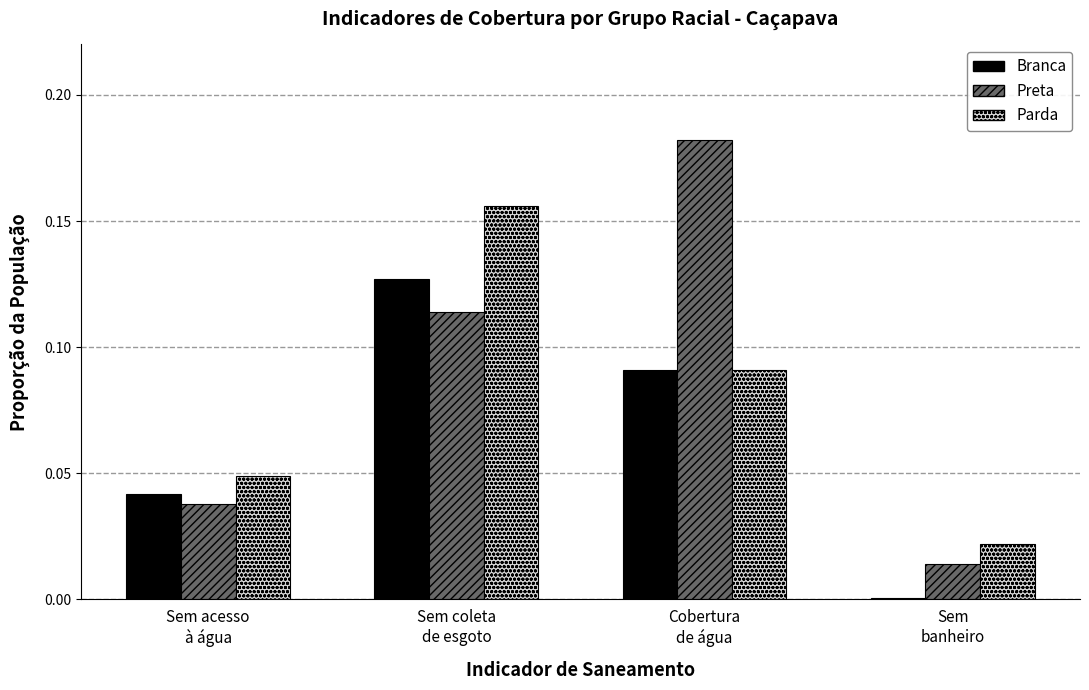

What is the sum of all Parda values?

0.3